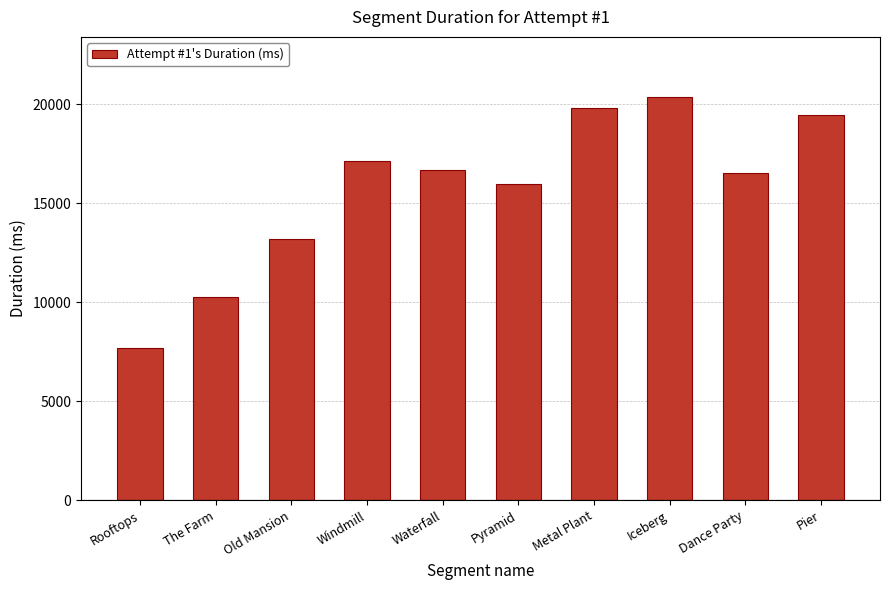

Where does the data first go above 16669?

Windmill